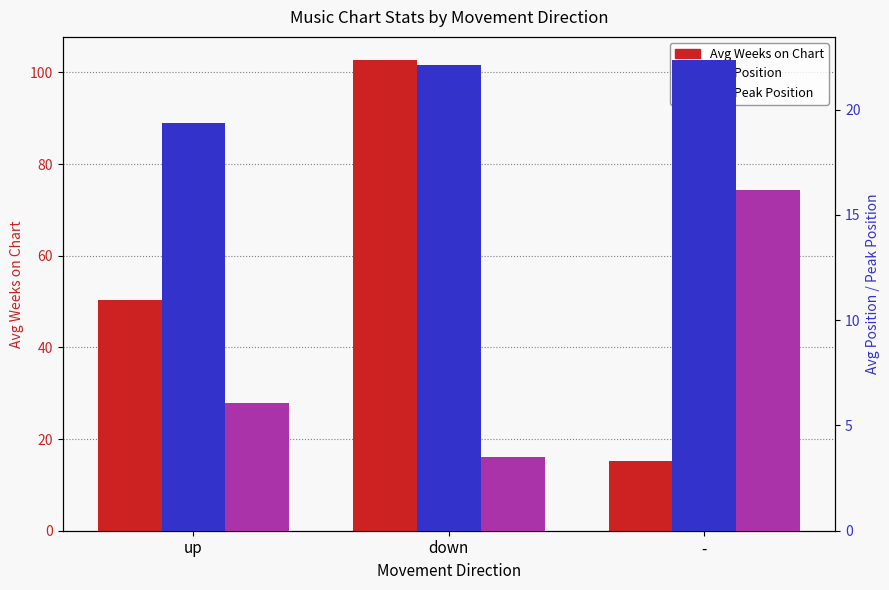

How many categories are shown in the chart?

3